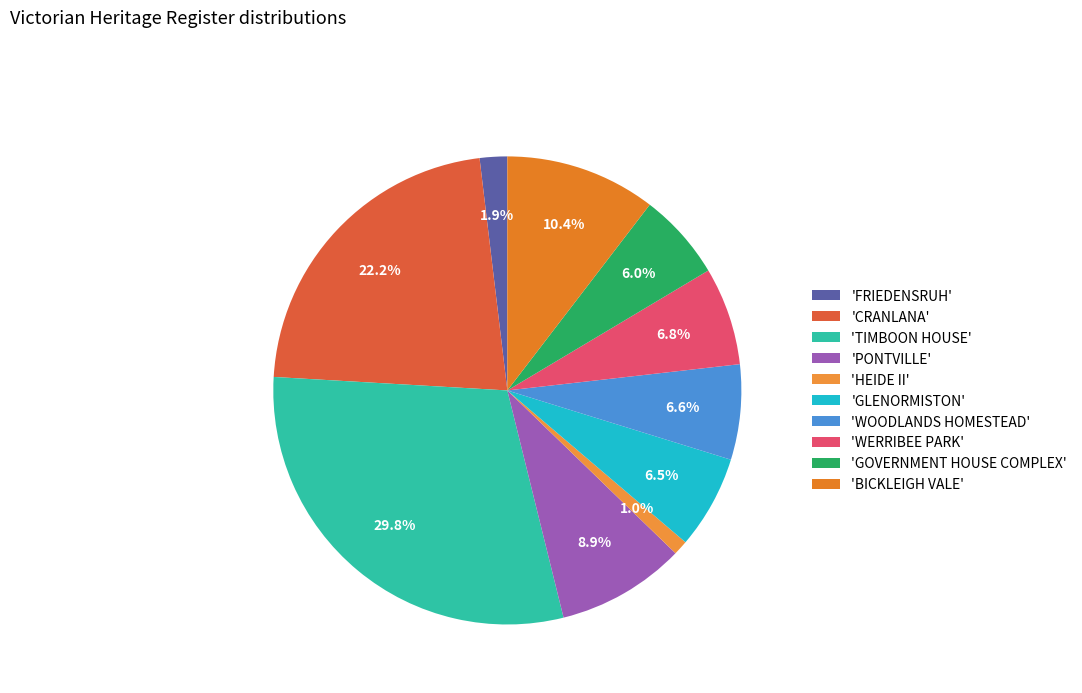

How many slices are in this pie chart?

10